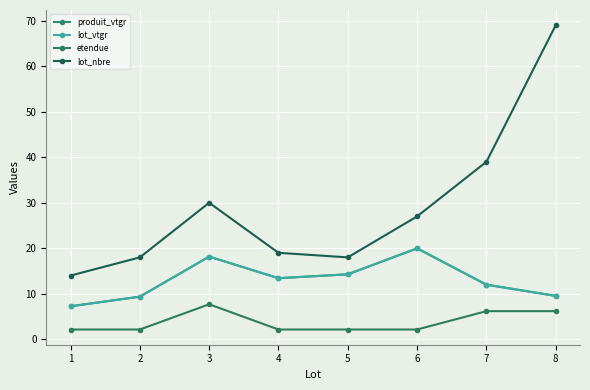

Reading right to left, transcribe all the data shown in this chart.

produit_vtgr: 8=9.5	7=12.0	6=20.0	5=14.3	4=13.4	3=18.2	2=9.4	1=7.3
lot_vtgr: 8=9.5	7=12.0	6=20.0	5=14.3	4=13.4	3=18.2	2=9.4	1=7.3
etendue: 8=6.2	7=6.2	6=2.2	5=2.2	4=2.2	3=7.7	2=2.2	1=2.2
lot_nbre: 8=69.0	7=39.0	6=27.0	5=18.0	4=19.0	3=30.0	2=18.0	1=14.0